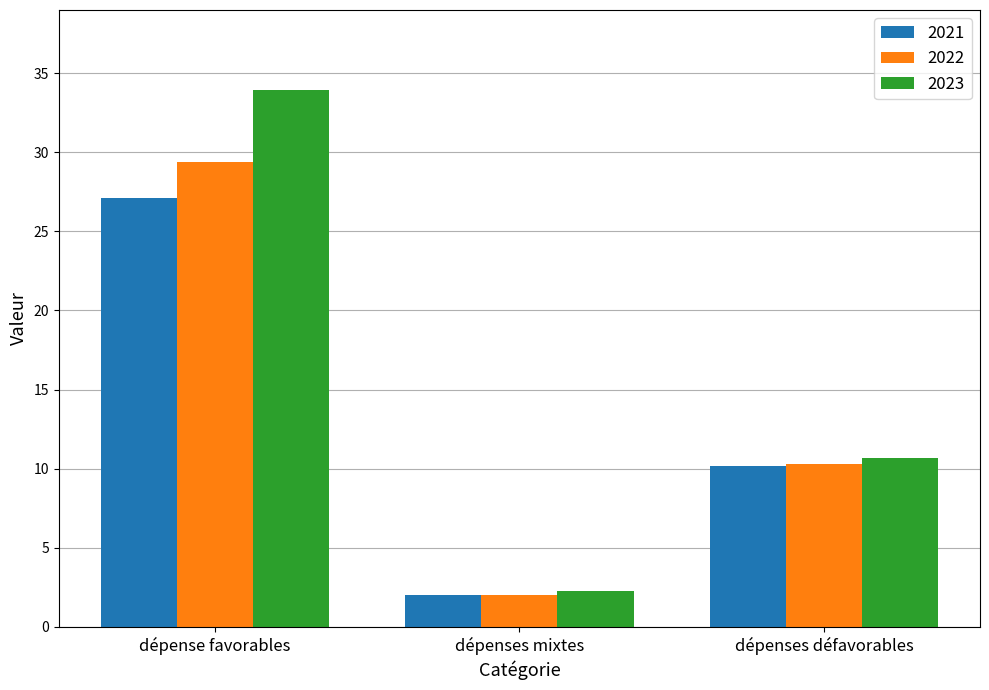

Which series has the widest spread of values?

2023